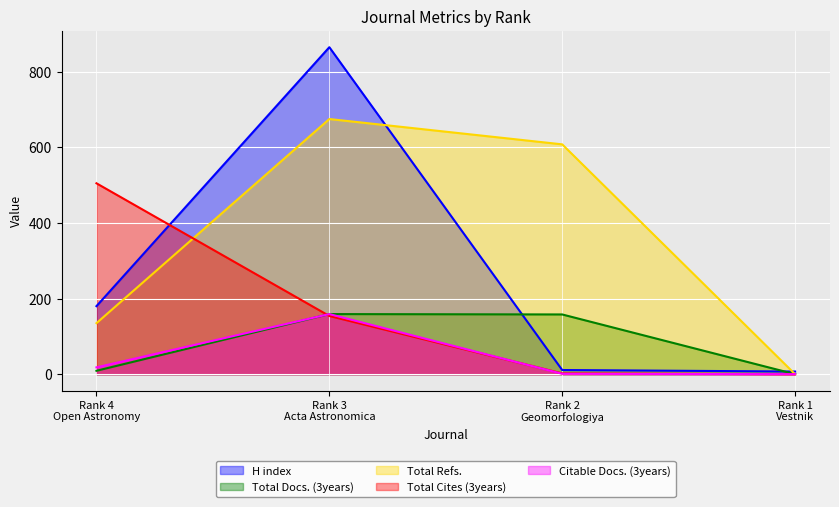

How many values in Citable Docs. (3years) are above zero?

3